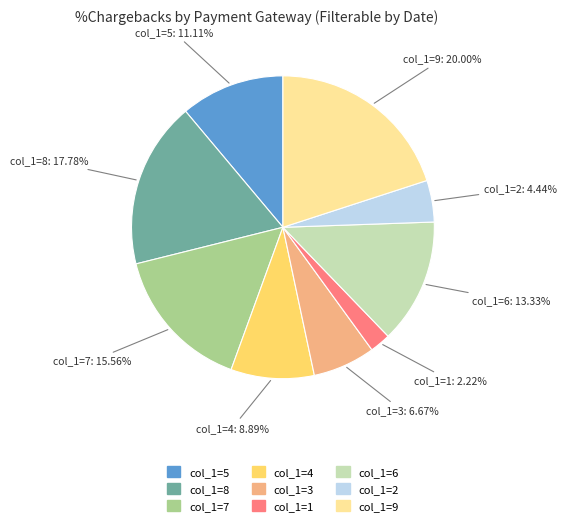

Does any single category account for the majority?

No